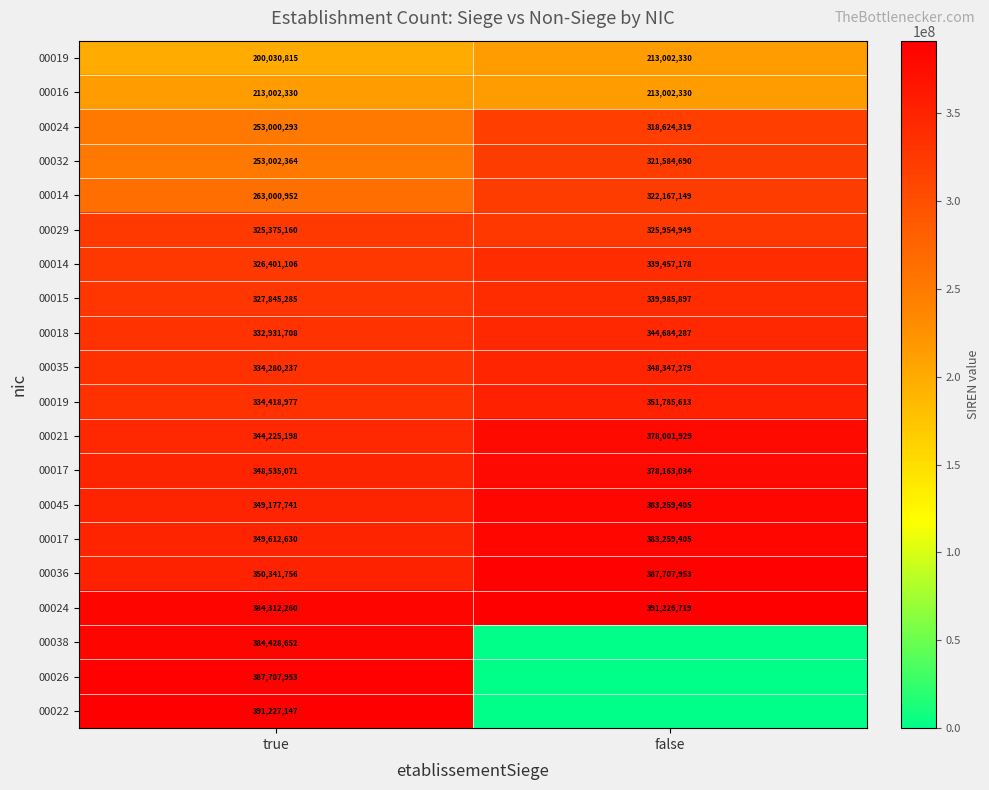

What is the spread (max minus min) of values at true?

191196332